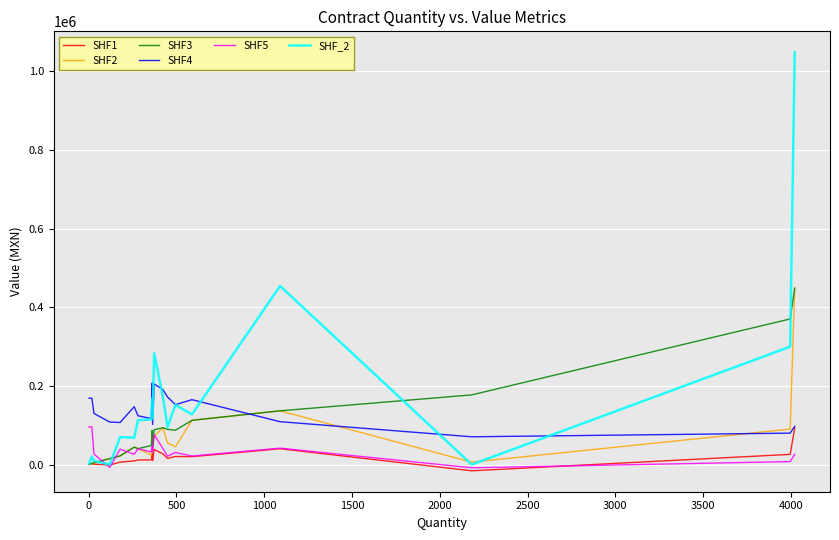

What is the highest value of the SHF_2 series?

1048689.1